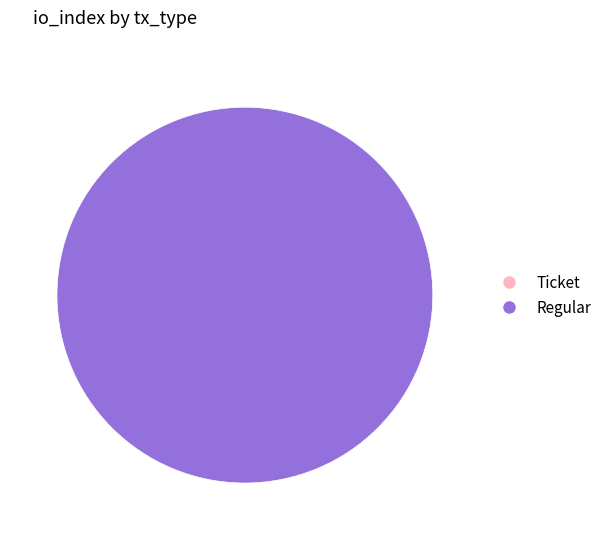

Is there a majority slice in this chart?

Yes